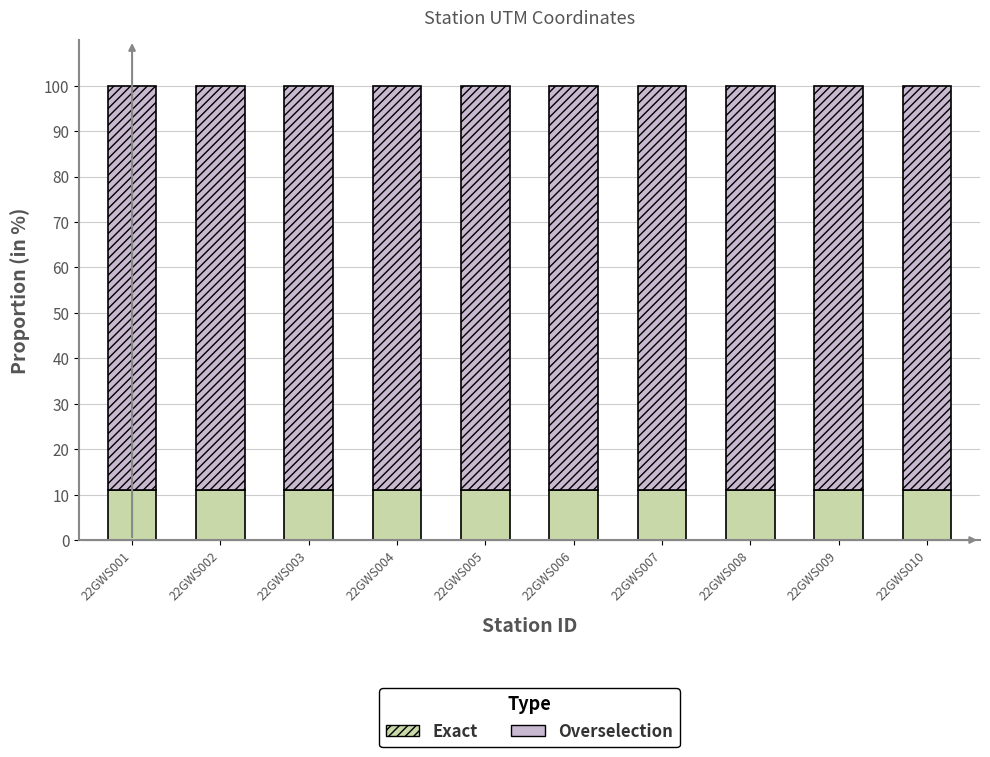

What is the minimum value for Exact?

10.9